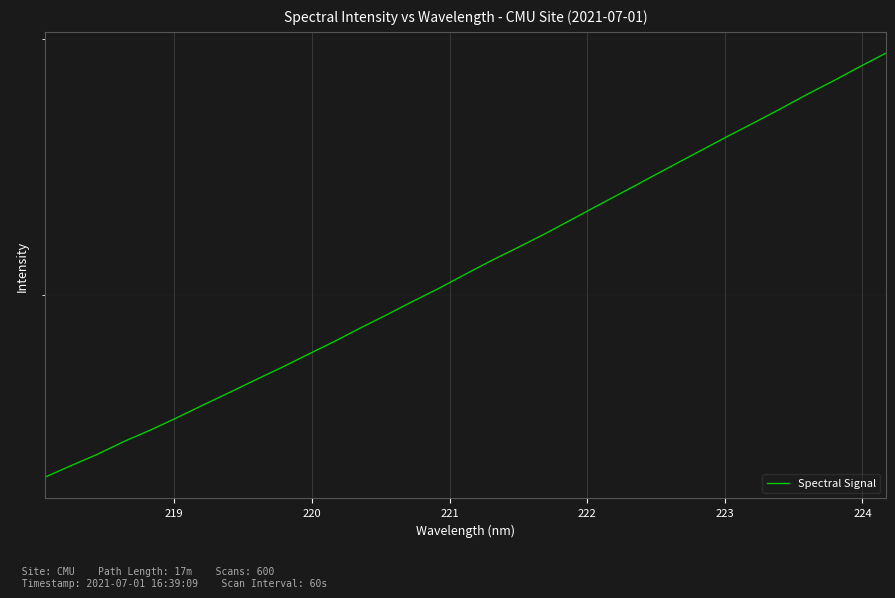

How many lines are shown in the chart?

1